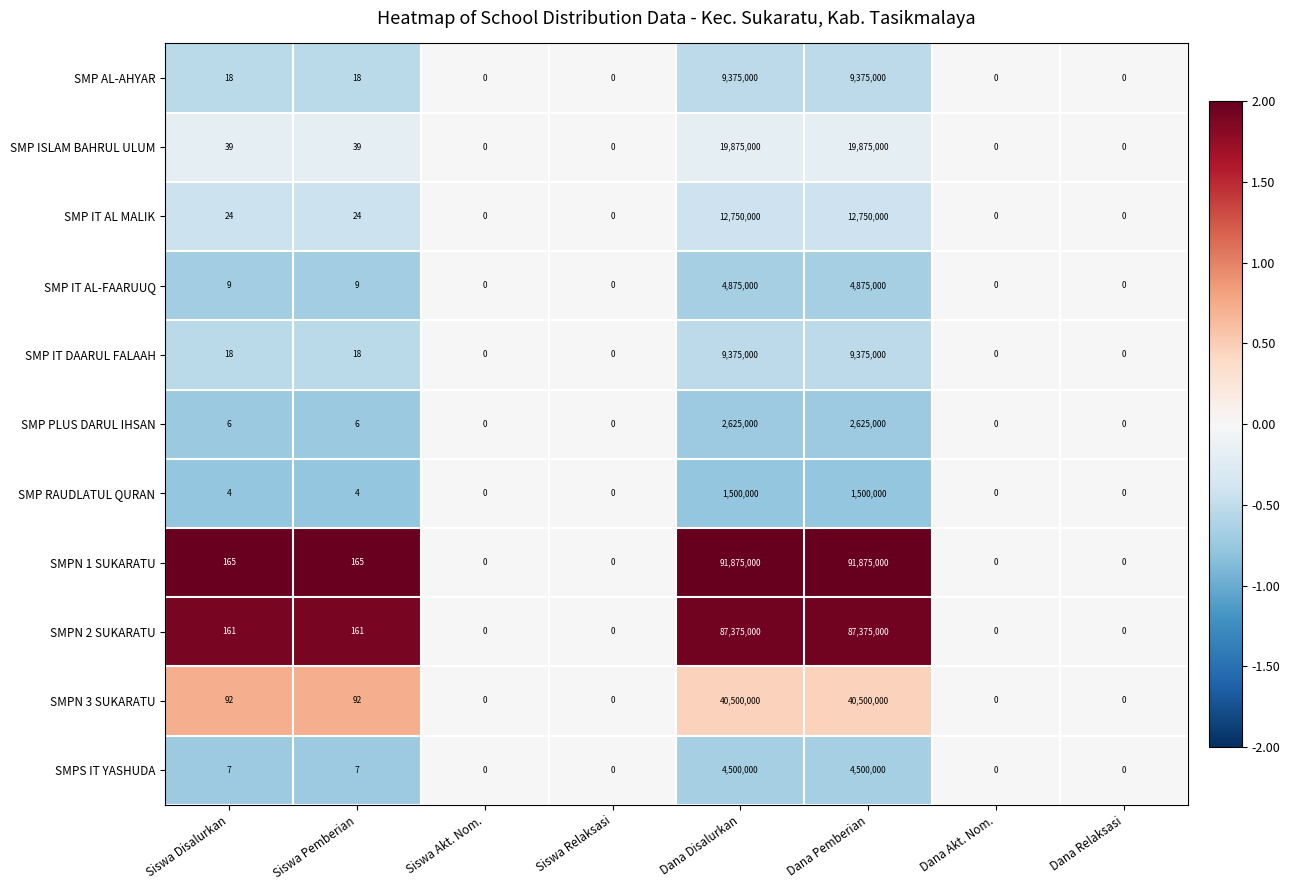

What is the maximum value for SMPS IT YASHUDA?

4500000